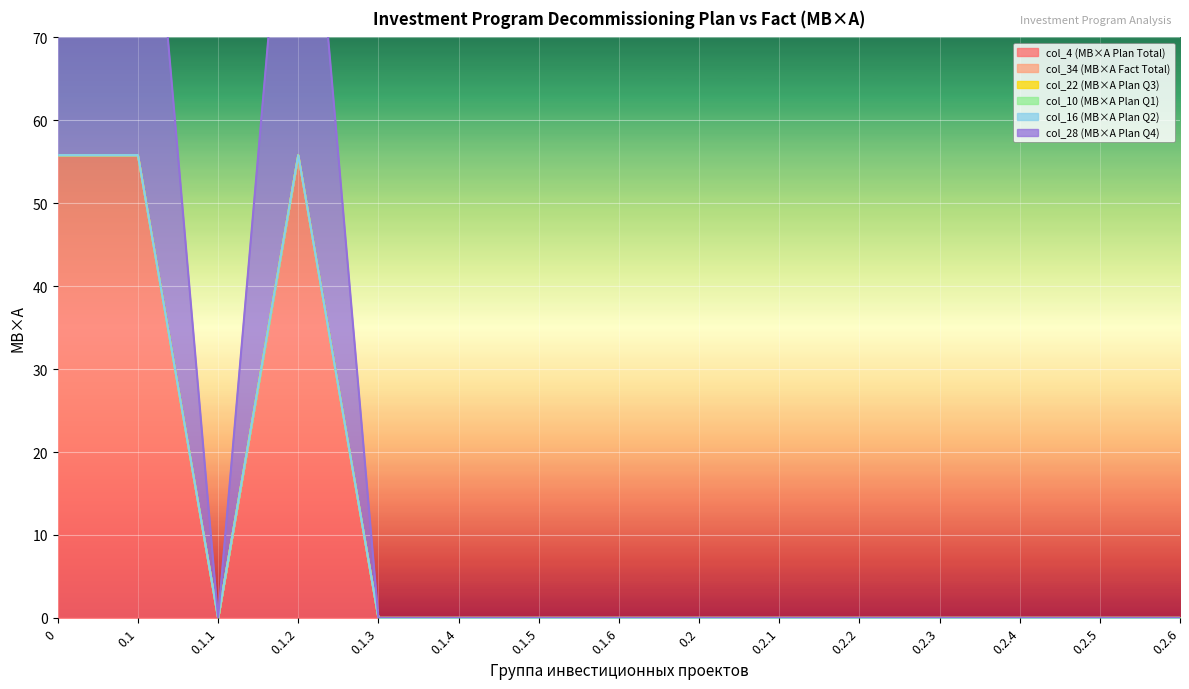

What position from the right is 0.1.4?

10